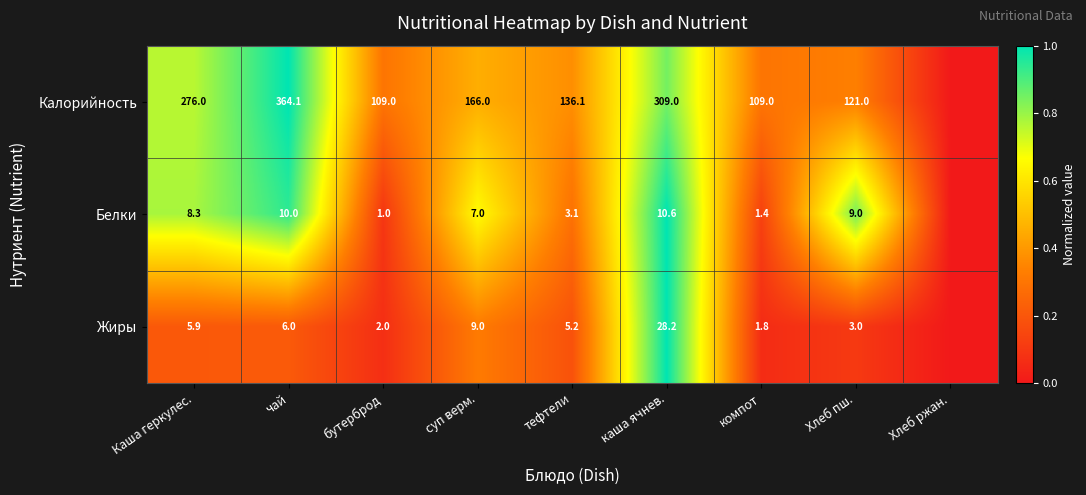

Is it true that Жиры equals 7.7 at Каша геркулес.?

False